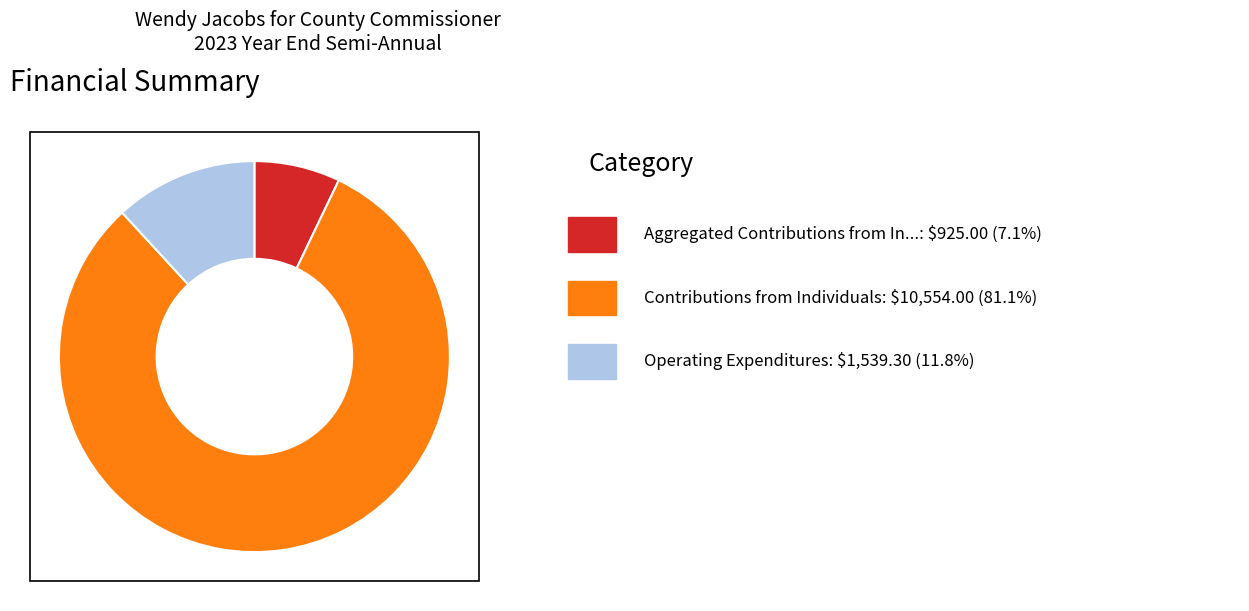

Count the number of slices in the pie.

3